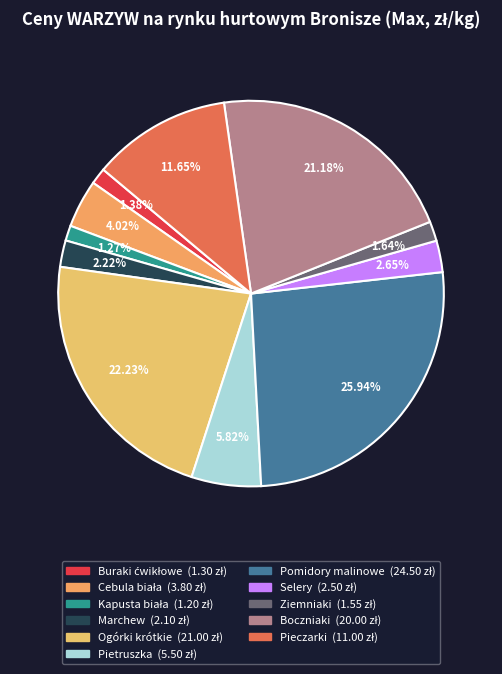

Is it true that Ogórki krótkie is 30% of the pie?

False